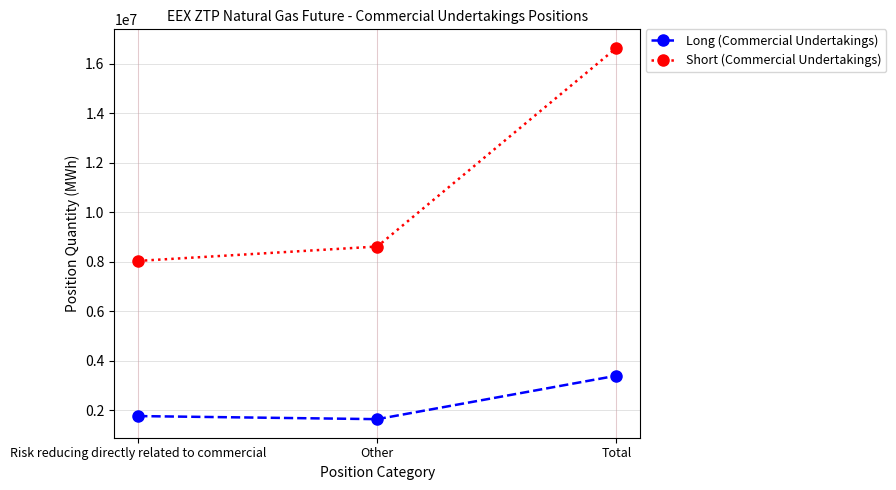

What is the value of the Short (Commercial Undertakings) point at the 1st from the left?

8030445